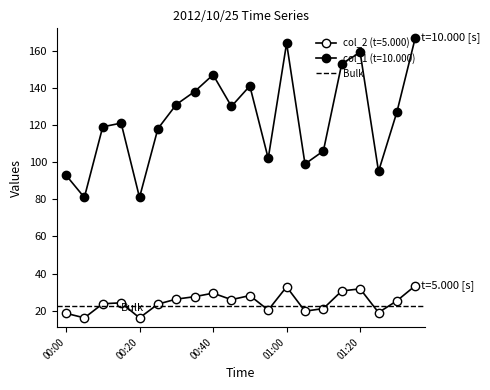

Is it true that col_2 equals 26.3 at 00:30?

True